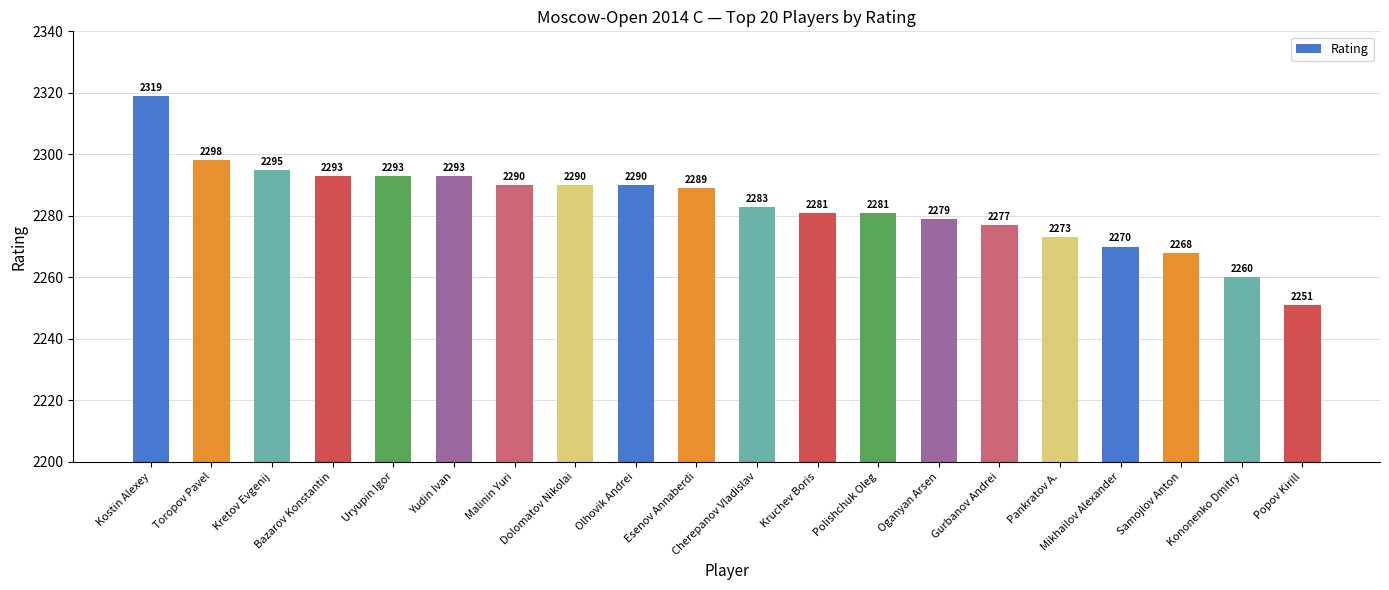

What is the difference between the values at Olhovik Andrei and Oganyan Arsen?

11